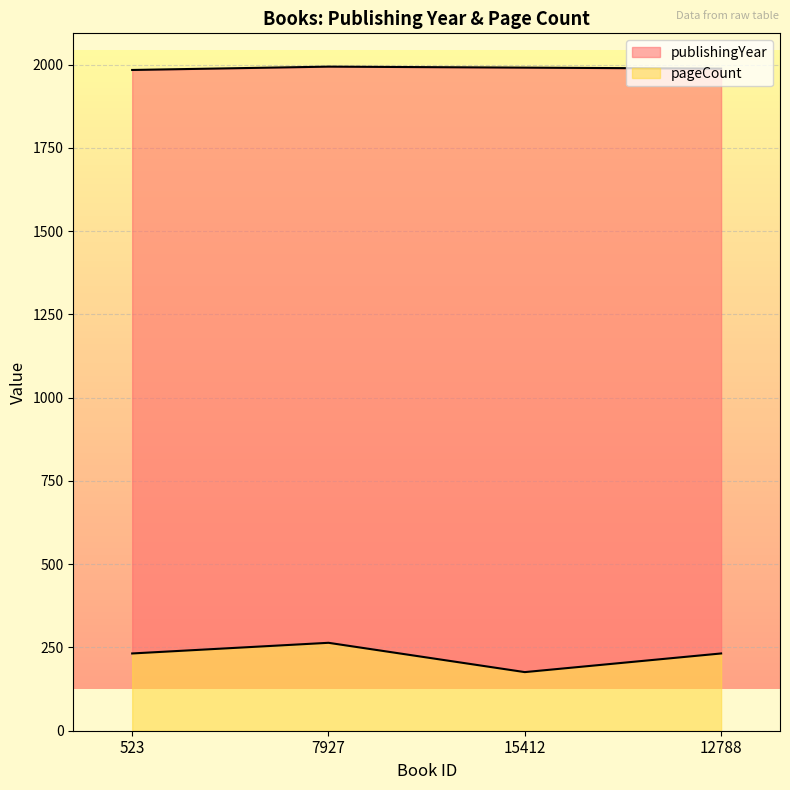

True or false: publishingYear and pageCount intersect in this chart.

False